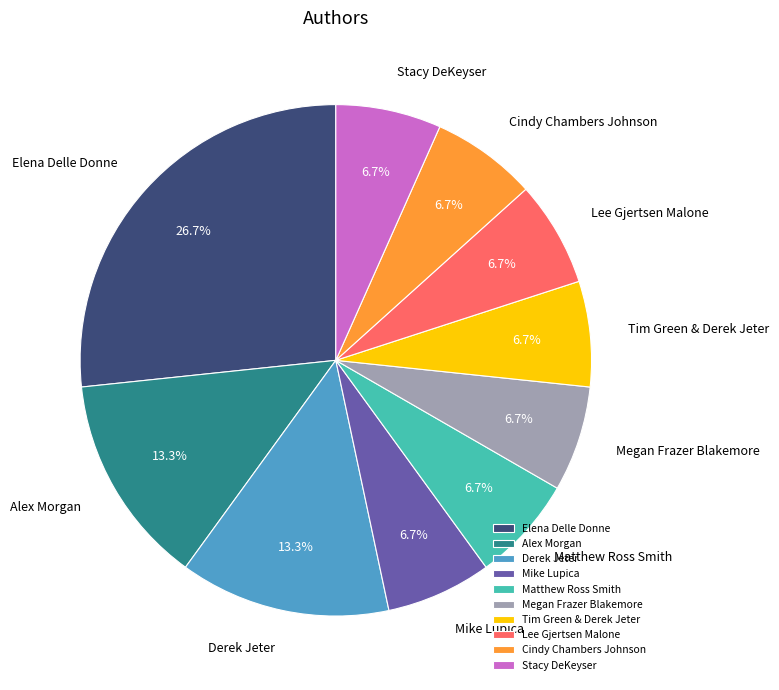

Which category has the biggest portion of the pie?

Elena Delle Donne